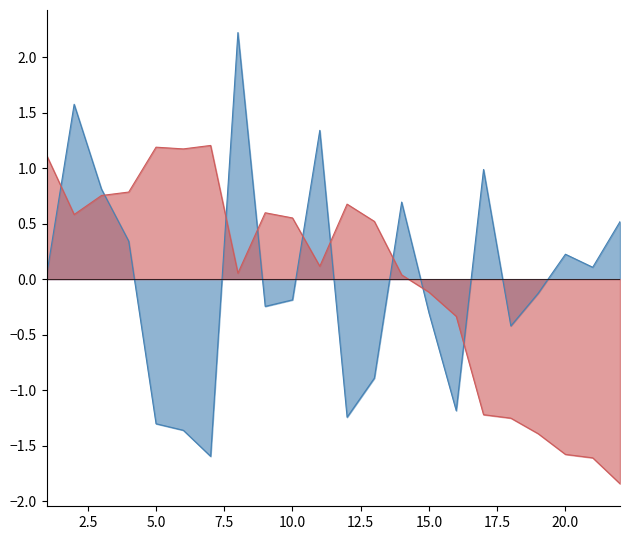

How many positive values does the 复试成绩 series have?

14